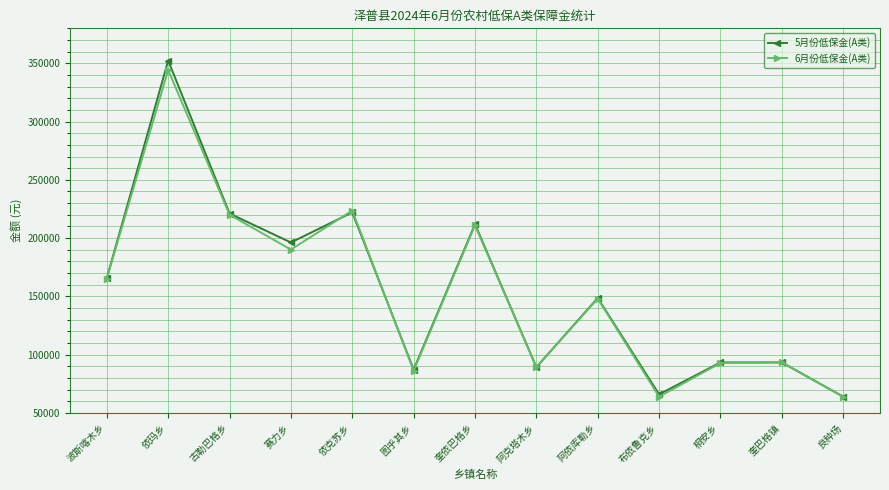

How many distinct data groups are displayed?

2